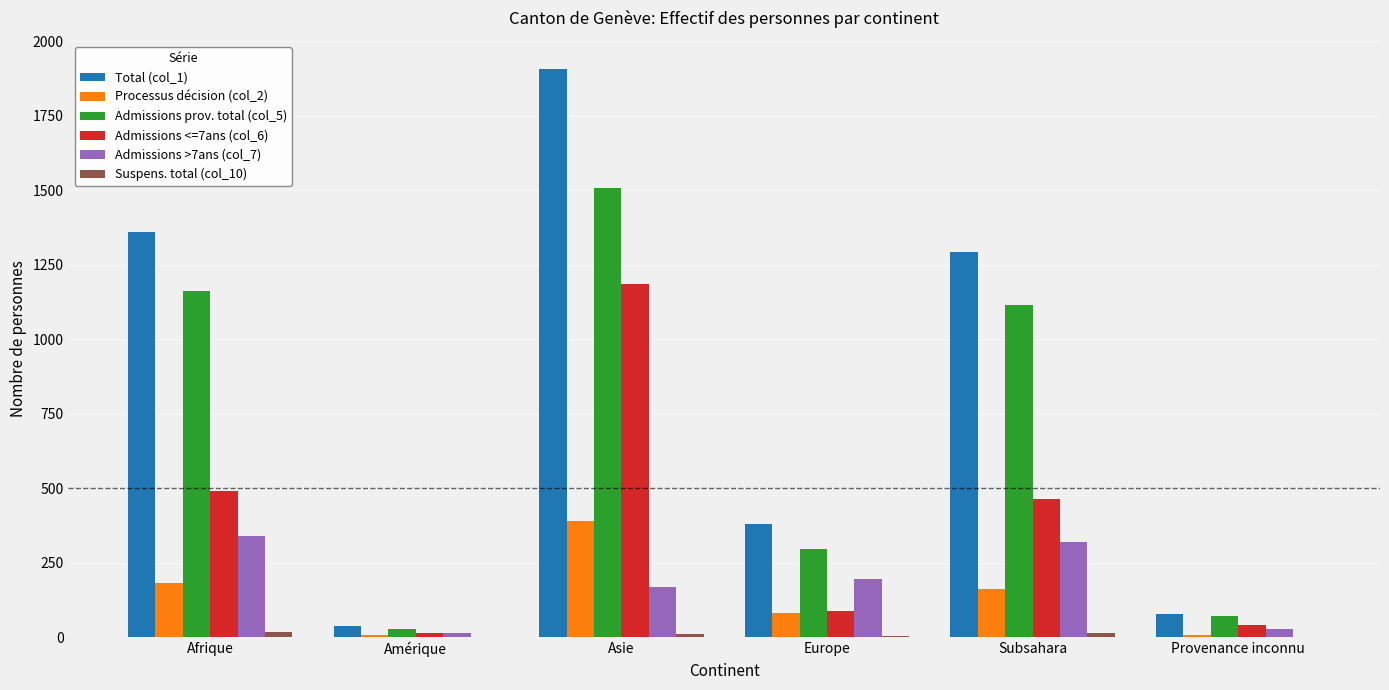

Where is Processus décision (col_2) nearest to the value 197?

Afrique